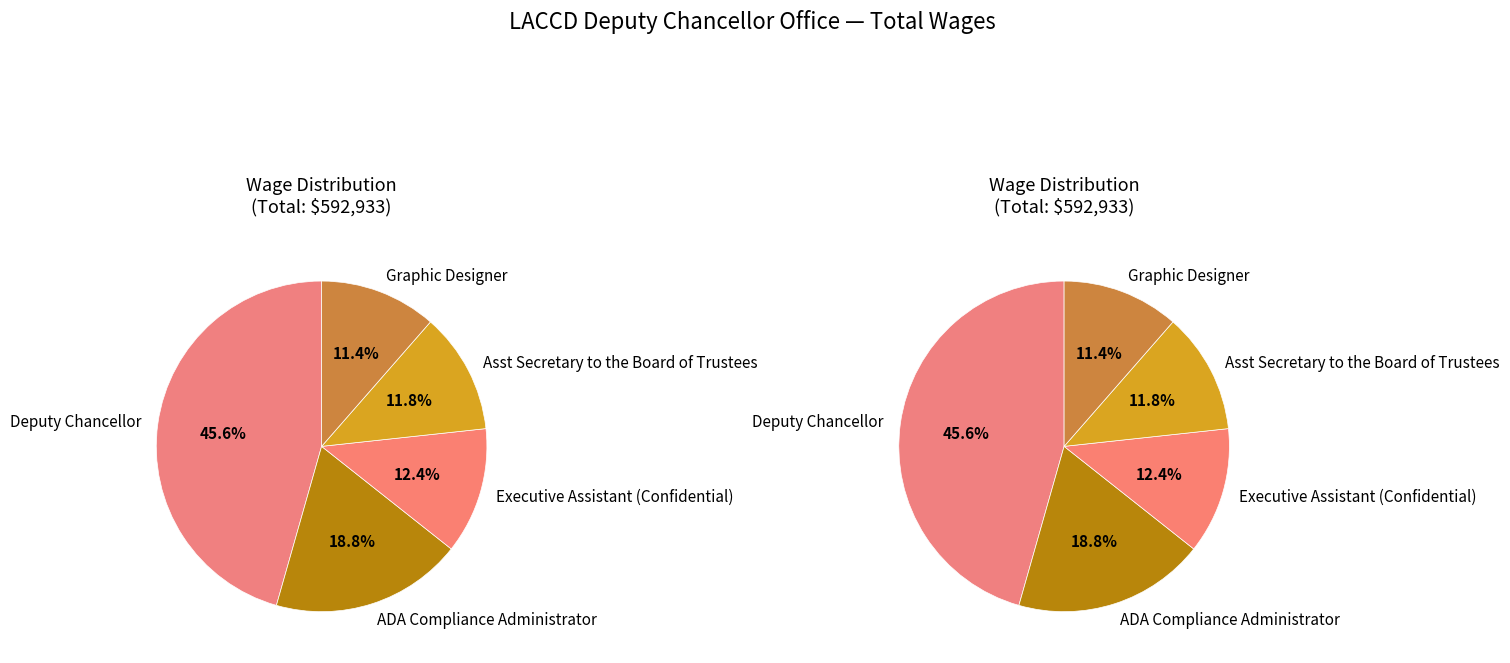

What is the total percentage of Deputy Chancellor and Graphic Designer?

57.0%